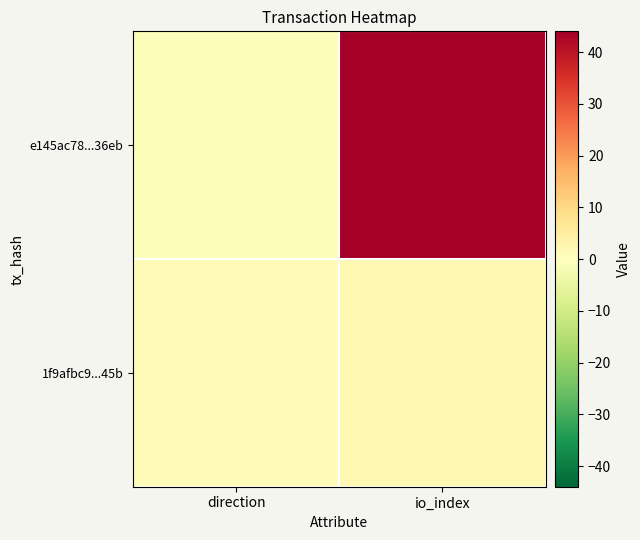

Between io_index and direction, which is larger?

io_index